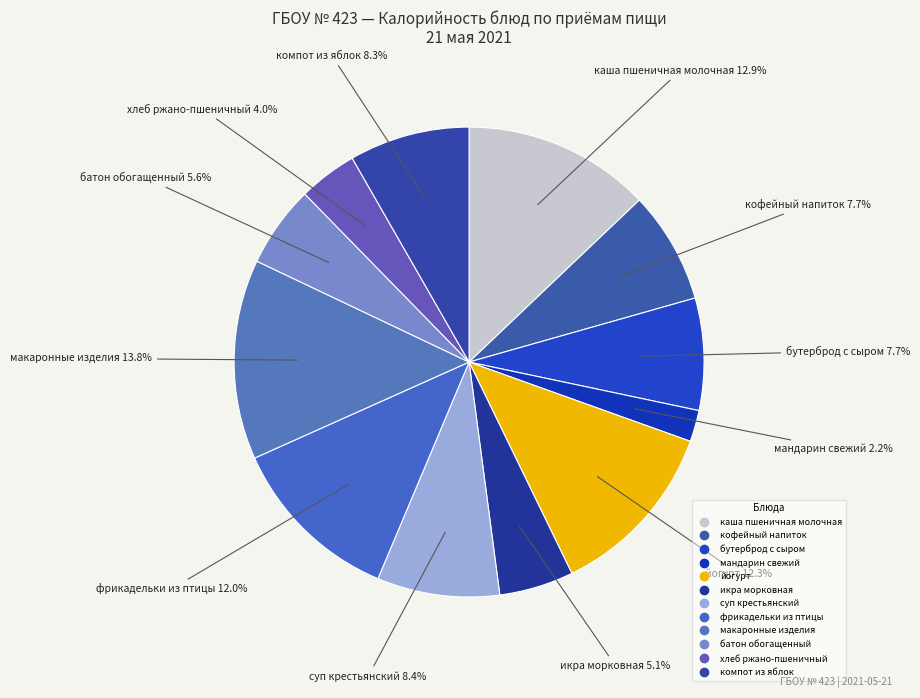

How many segments does this pie chart have?

12